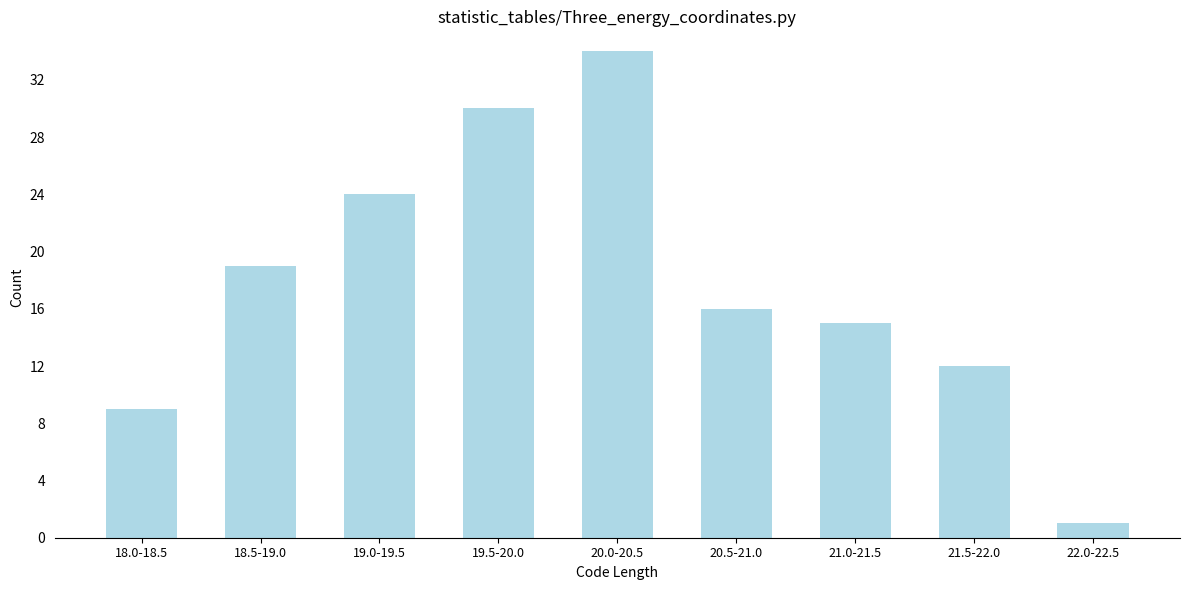

Reading left to right, what are all the values shown in this chart?

9	19	24	30	34	16	15	12	1